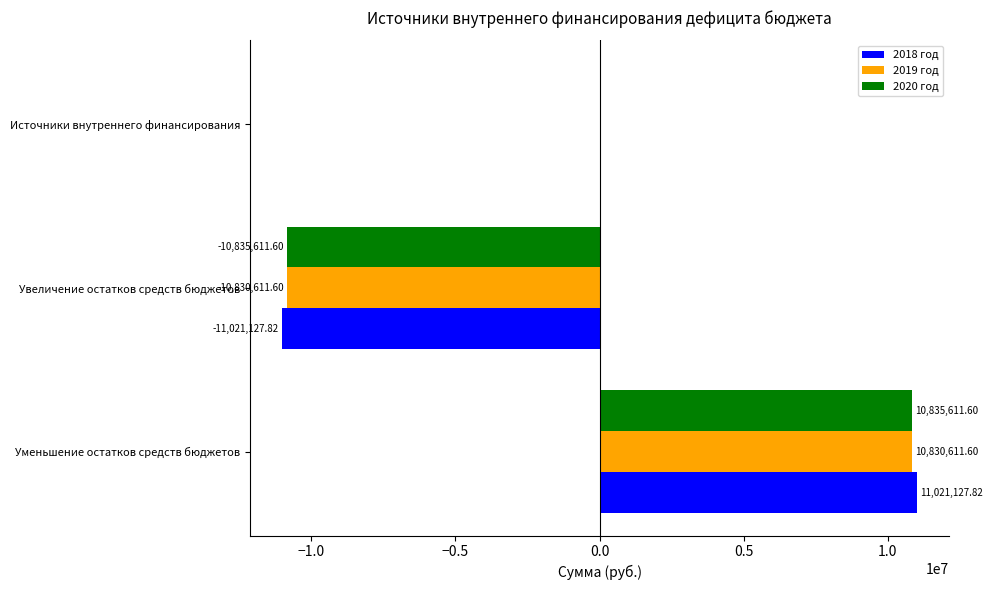

What is the maximum value shown in the chart?

11021127.8